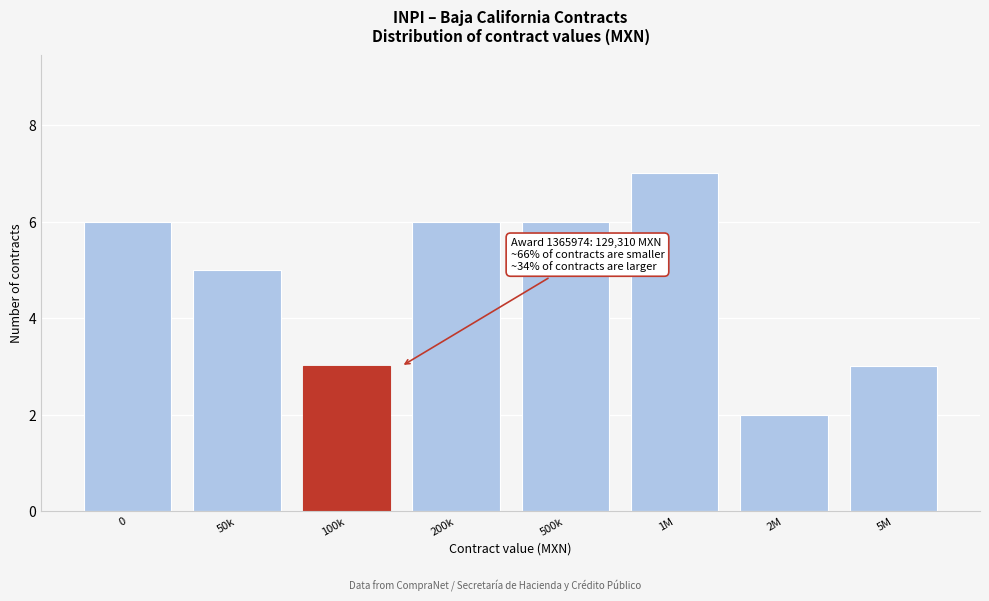

Reading left to right, list all the values displayed in this chart.

0=6	50k=5	100k=3	200k=6	500k=6	1M=7	2M=2	5M=3